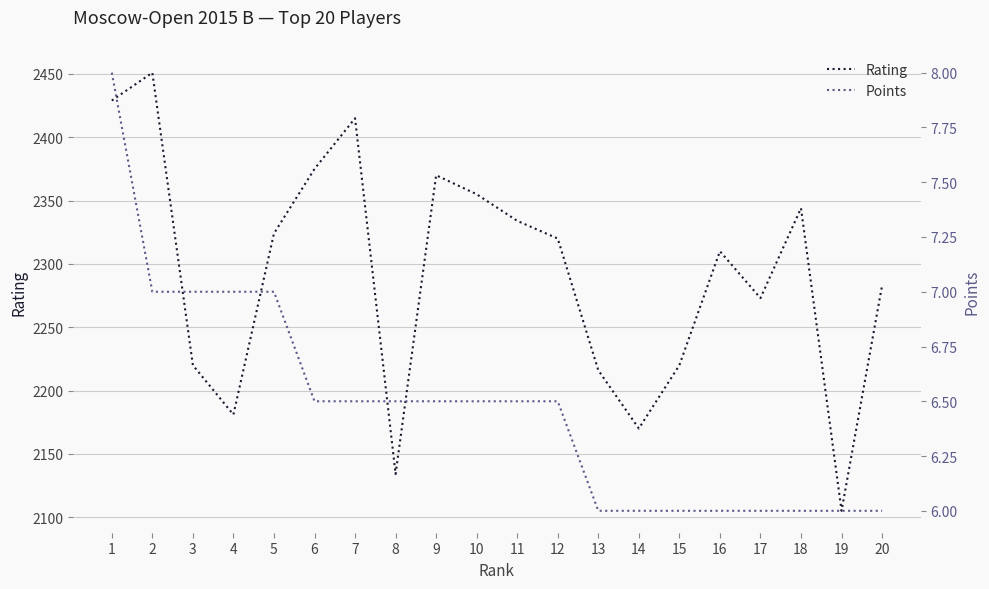

List the labels in order of Rating value, largest first.

2, 1, 7, 6, 9, 10, 18, 11, 5, 12, 16, 20, 17, 3, 15, 13, 4, 14, 8, 19